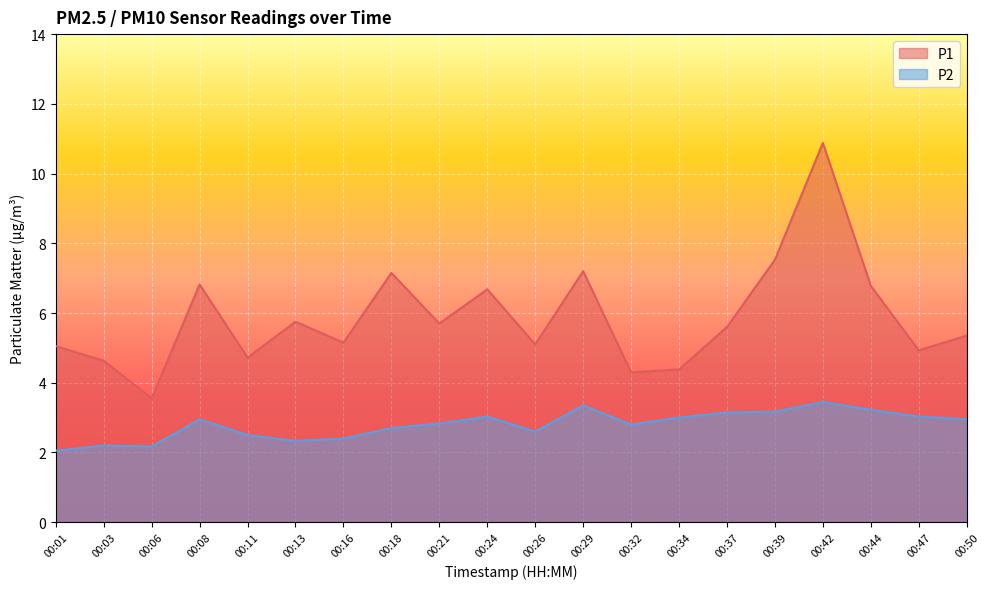

Which series has the largest total across all categories?

P1